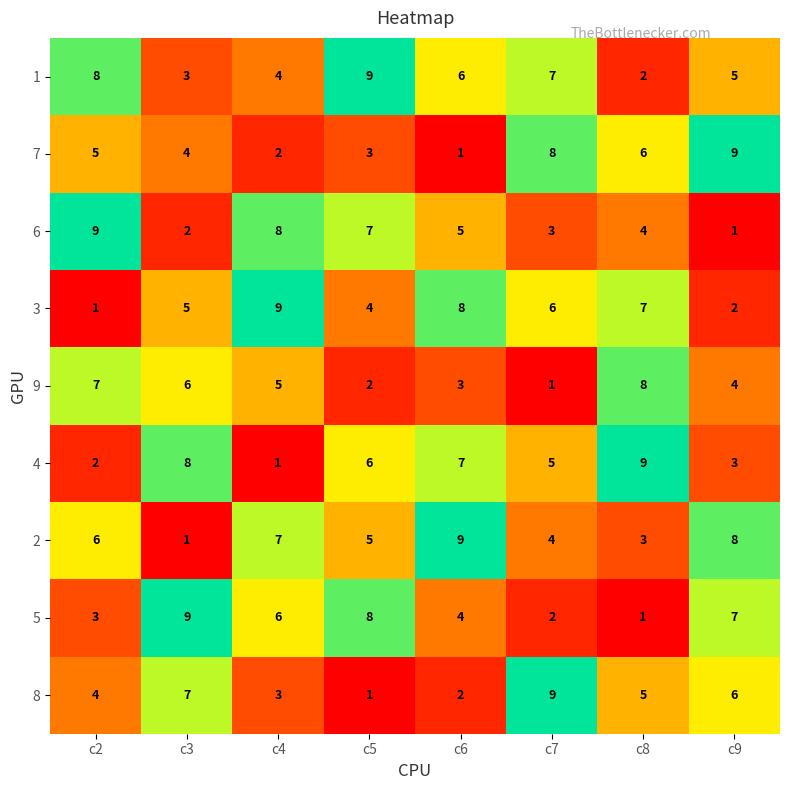

What is the difference between the highest and lowest values at c6?

8